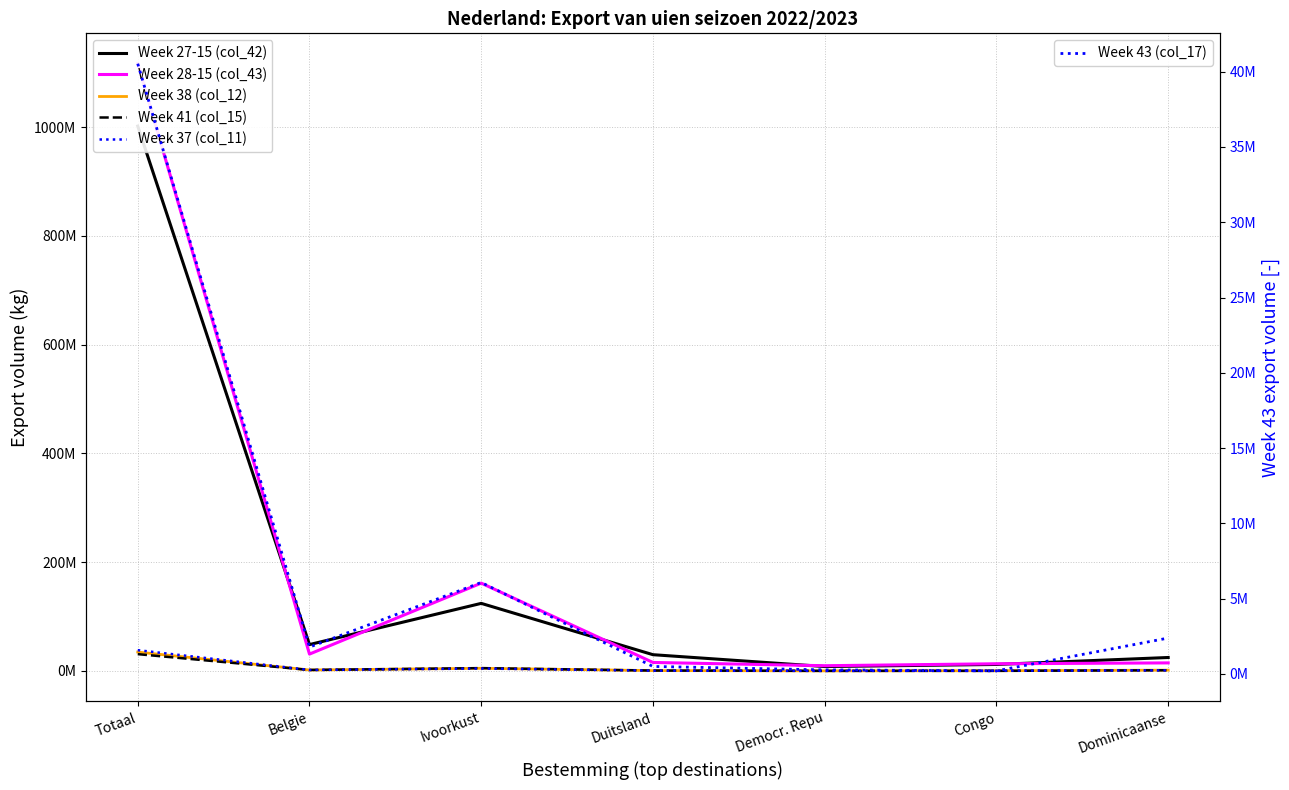

Which series ends up on top after the final intersection of Week 37 (col_11) and Week 38 (col_12)?

Week 38 (col_12)